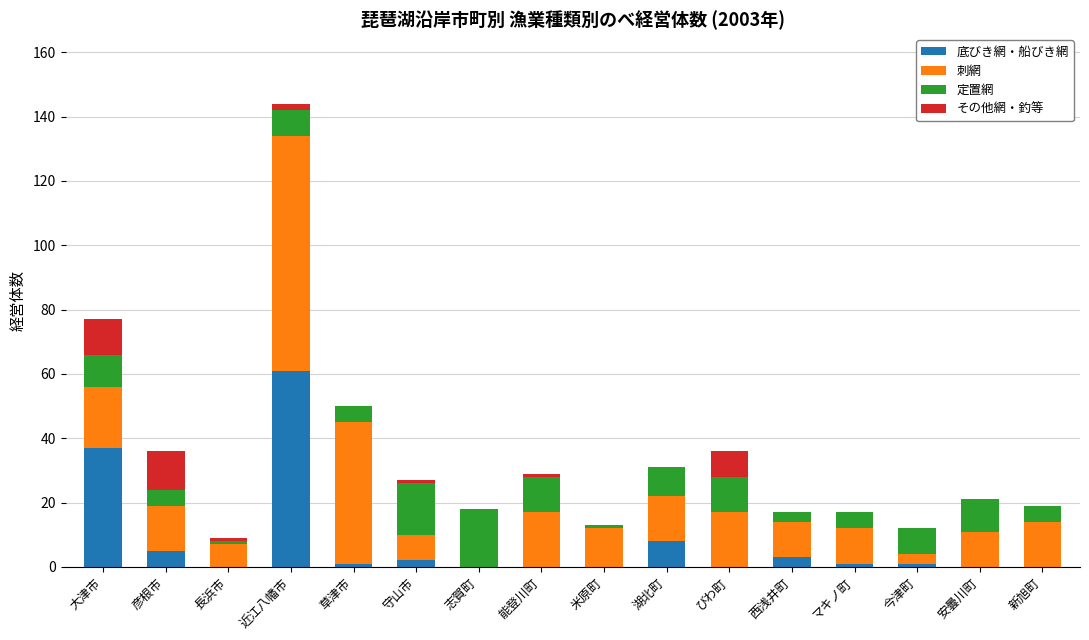

Which category has the highest value in the 底びき網・船びき網 series?

近江八幡市